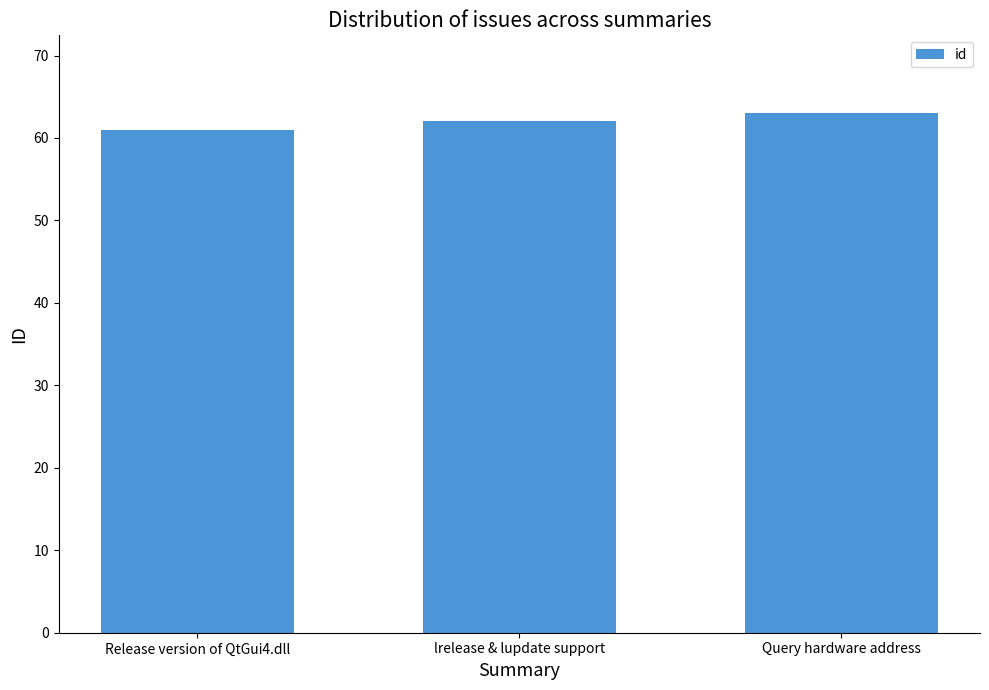

What is the smallest value displayed?

61